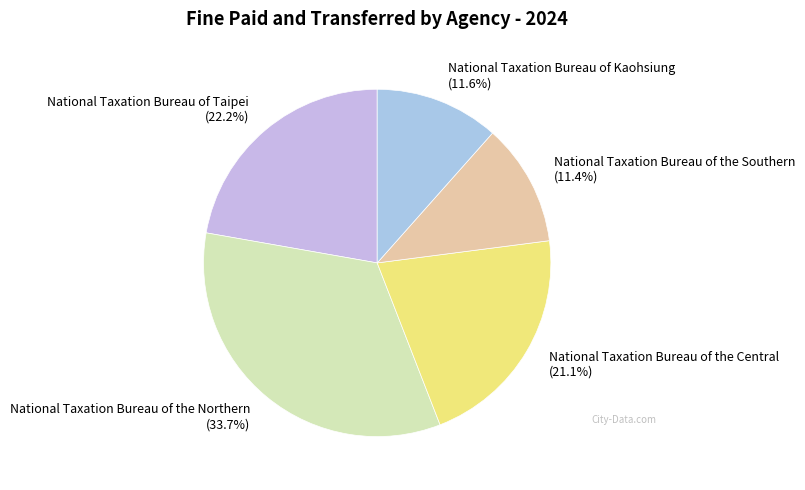

Approximately how many times larger is the value at National Taxation Bureau of Kaohsiung compared to National Taxation Bureau of Taipei?

0.5